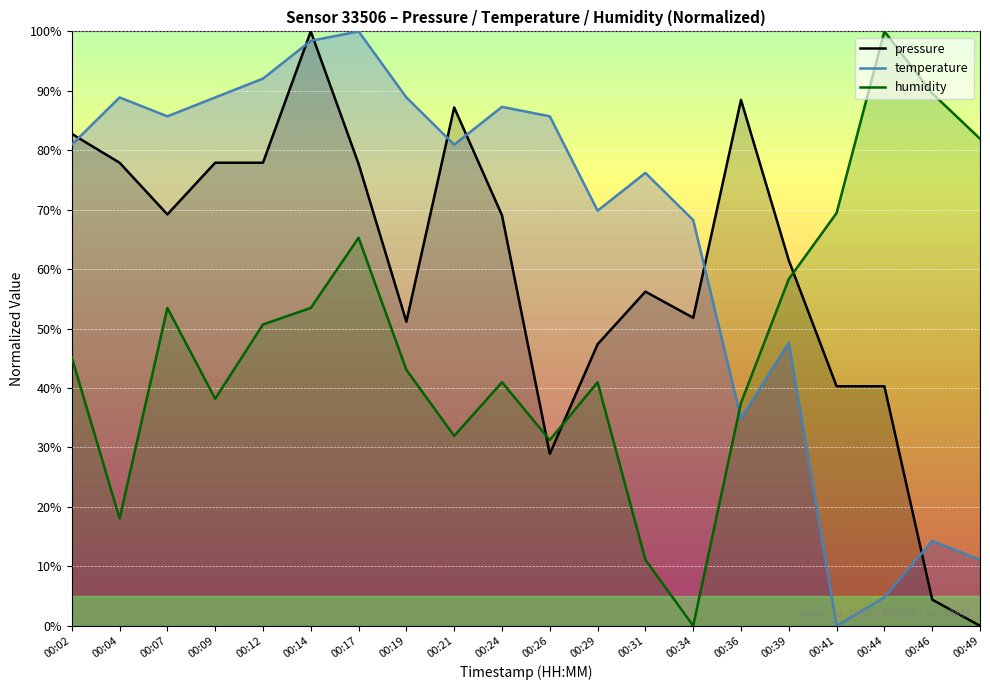

Which has a higher value, 00:29 or 00:44?

00:29